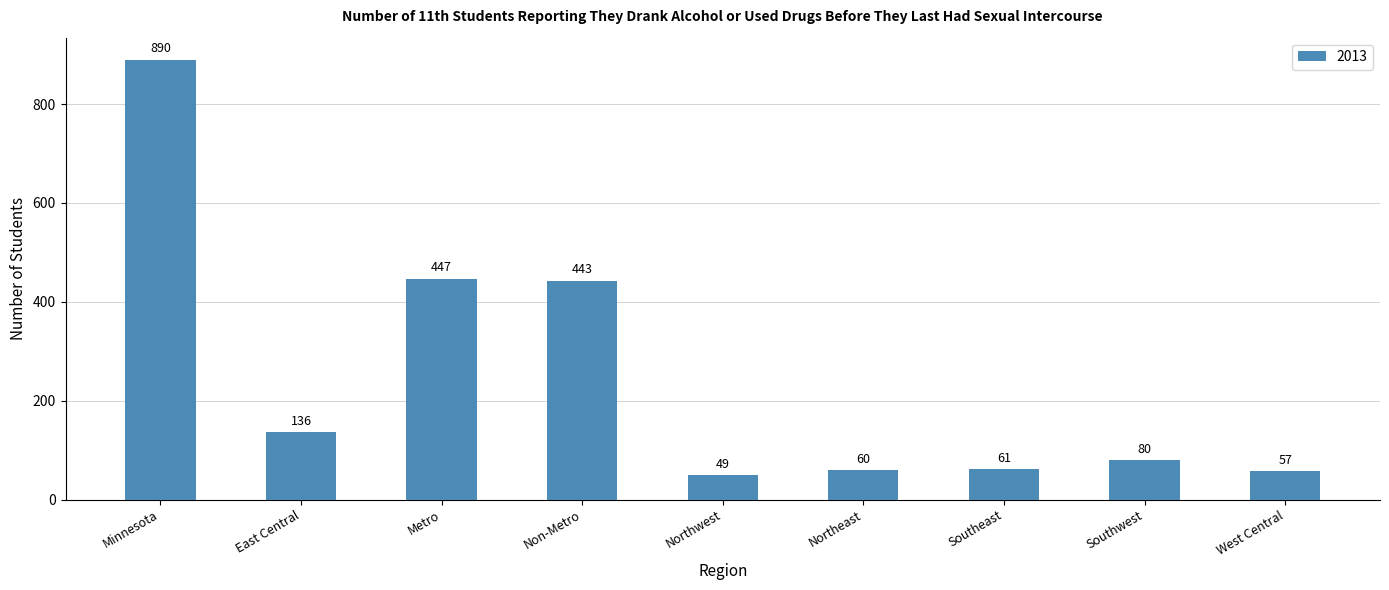

Where does the data first go above 80?

Minnesota